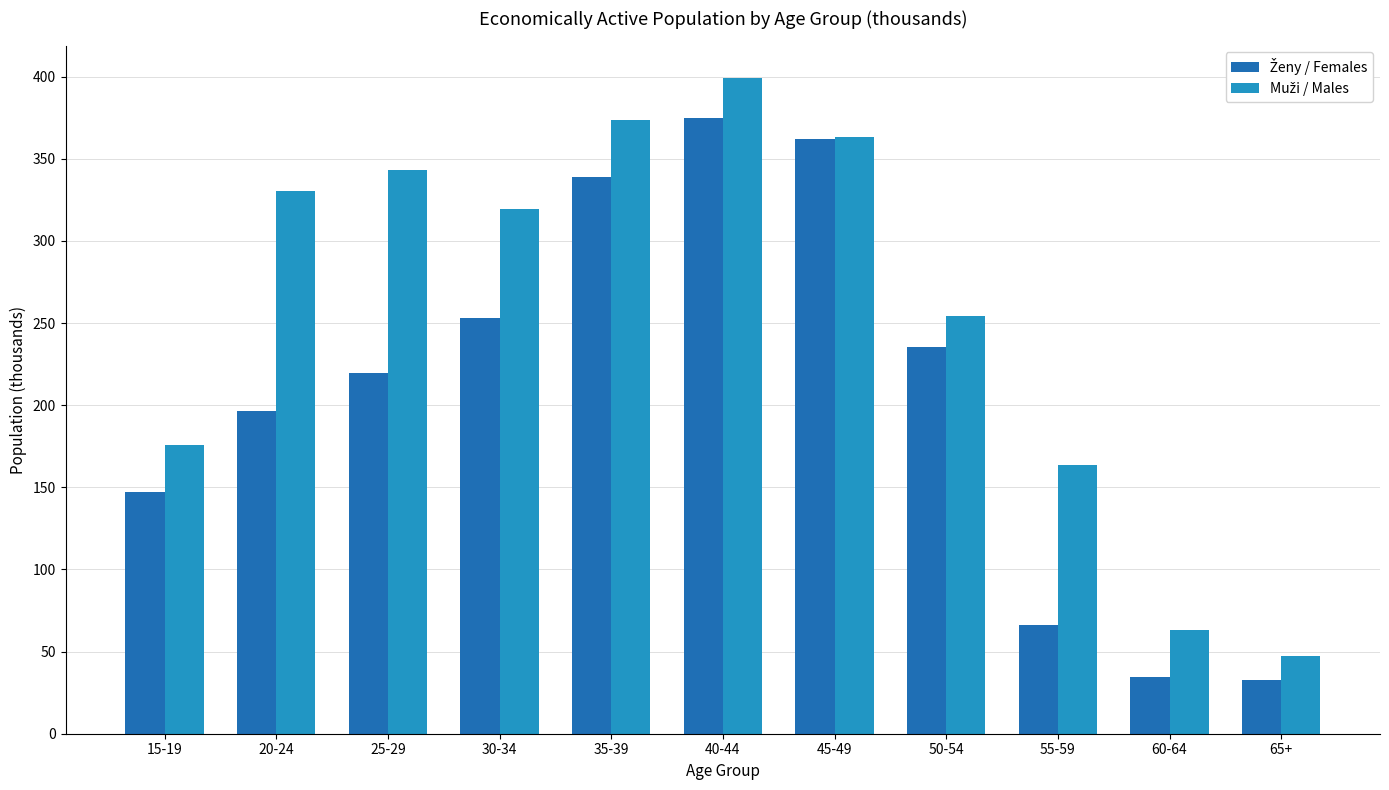

At which category does the chart reach its peak across all series?

40-44